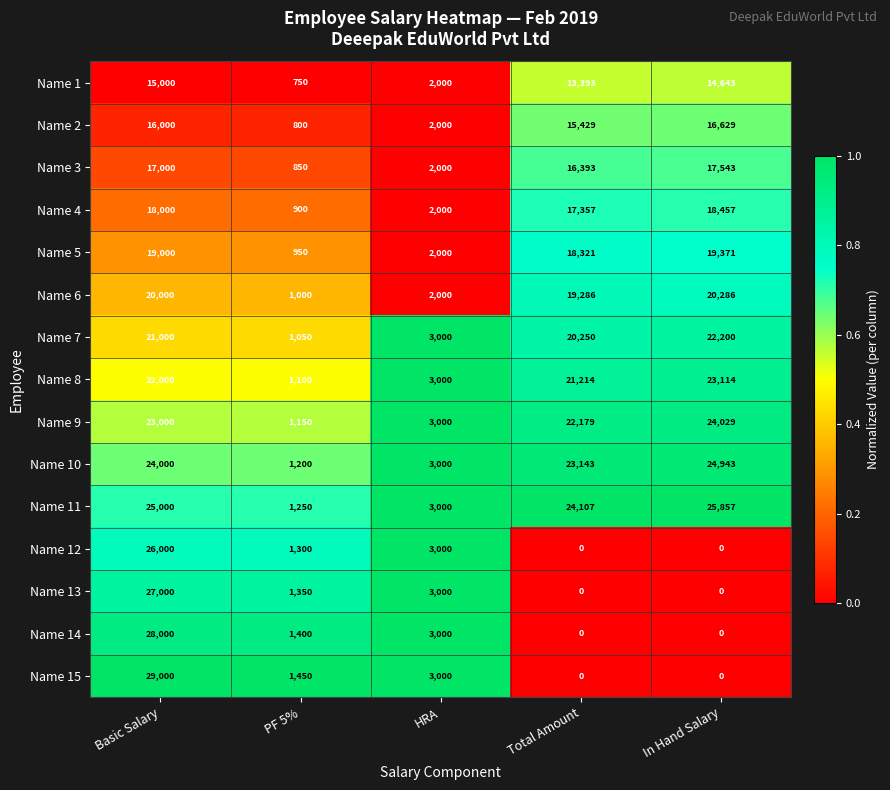

Which series has the widest spread of values?

Name 15